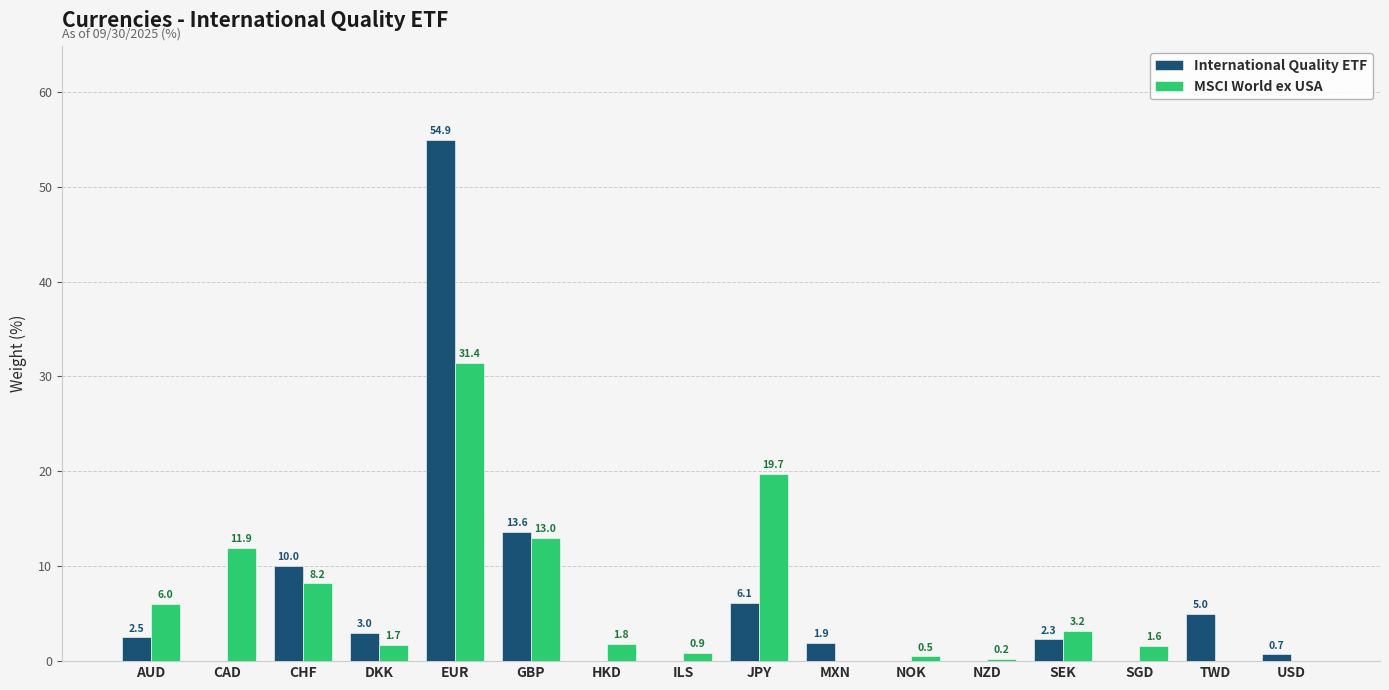

What is the spread (max minus min) of values at CHF?

1.8